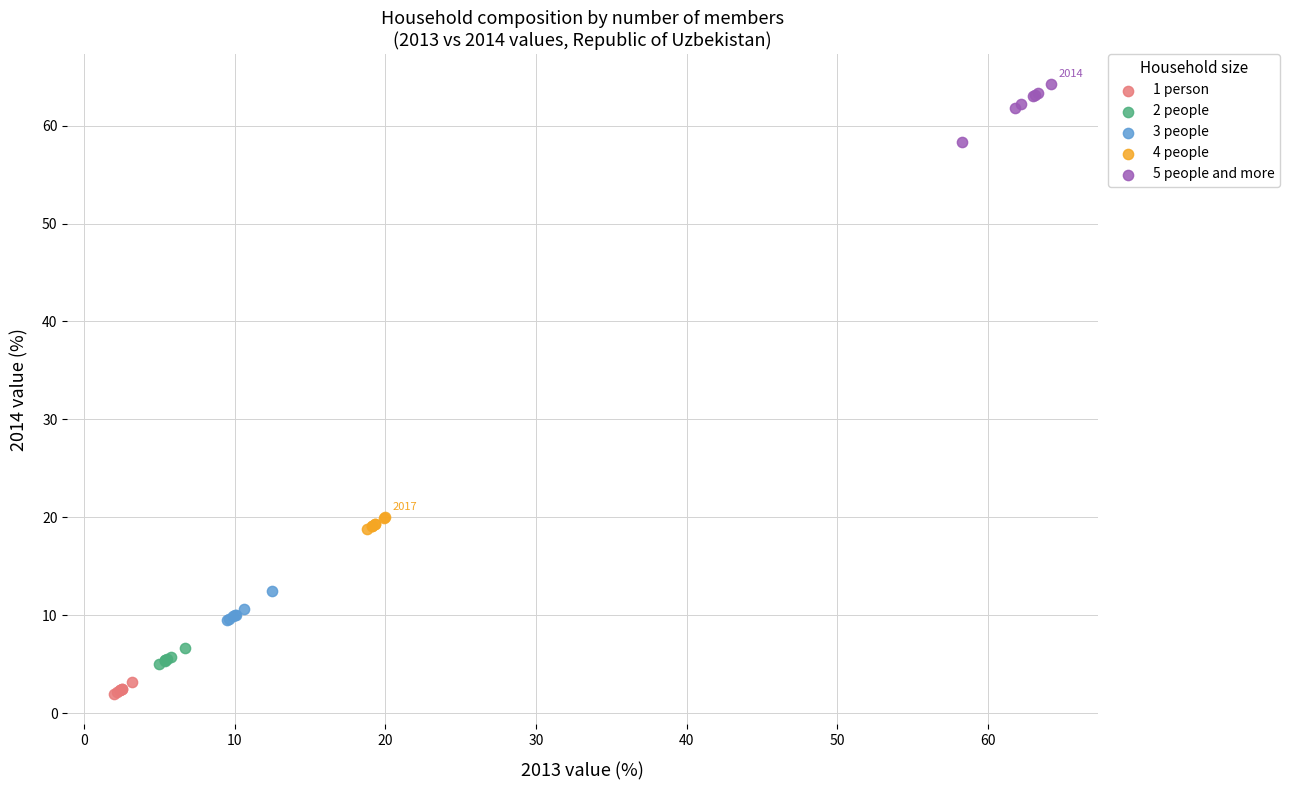

Which series contains the lowest Y value?

1 person